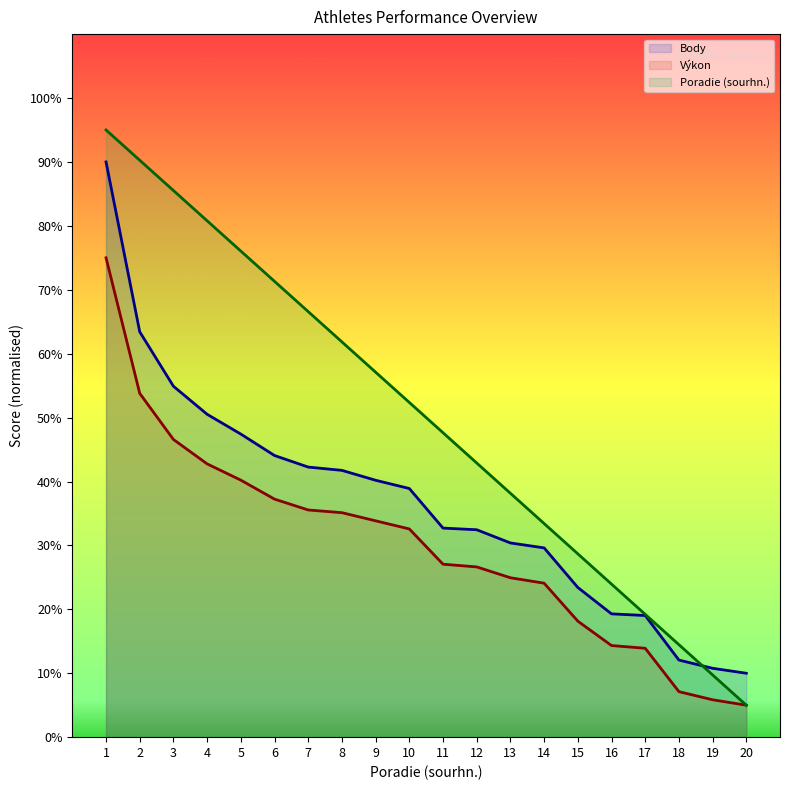

Reading left to right, what are all the values shown in this chart?

Body: 1=90.0	2=63.4	3=54.9	4=50.5	5=47.4	6=44.1	7=42.3	8=41.7	9=40.2	10=38.9	11=32.7	12=32.5	13=30.4	14=29.6	15=23.4	16=19.3	17=19.0	18=12.1	19=10.8	20=10.0
Výkon: 1=75.0	2=53.8	3=46.6	4=42.8	5=40.2	6=37.2	7=35.5	8=35.1	9=33.8	10=32.6	11=27.1	12=26.6	13=24.9	14=24.1	15=18.2	16=14.3	17=13.9	18=7.1	19=5.8	20=5.0
Poradie (sourhn.): 1=95.0	2=90.3	3=85.5	4=80.8	5=76.1	6=71.3	7=66.6	8=61.8	9=57.1	10=52.4	11=47.6	12=42.9	13=38.2	14=33.4	15=28.7	16=23.9	17=19.2	18=14.5	19=9.7	20=5.0